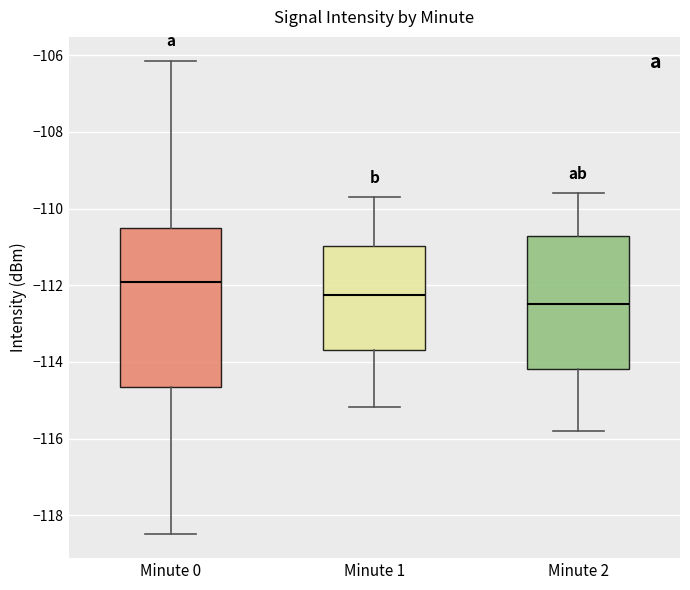

Where is the upper edge of the box for Minute 1 on the y-axis? The values are not printed on the chart, so give them approximately, as read against the axis.

-111.0